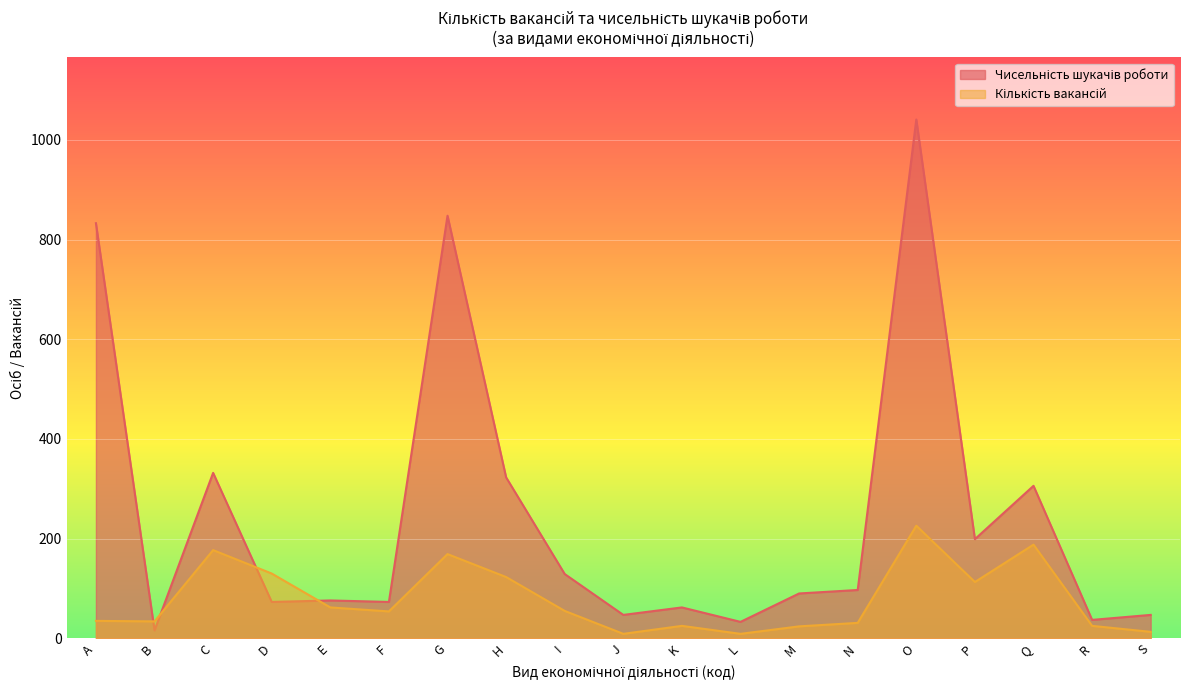

Reading left to right, extract all data points from this chart.

Кількість вакансій: 35	34	177	130	62	54	169	123	55	9	25	9	24	31	226	113	188	25	13
Чисельність шукачів роботи: 833	16	332	73	76	73	848	323	129	47	62	33	90	97	1041	199	306	37	47